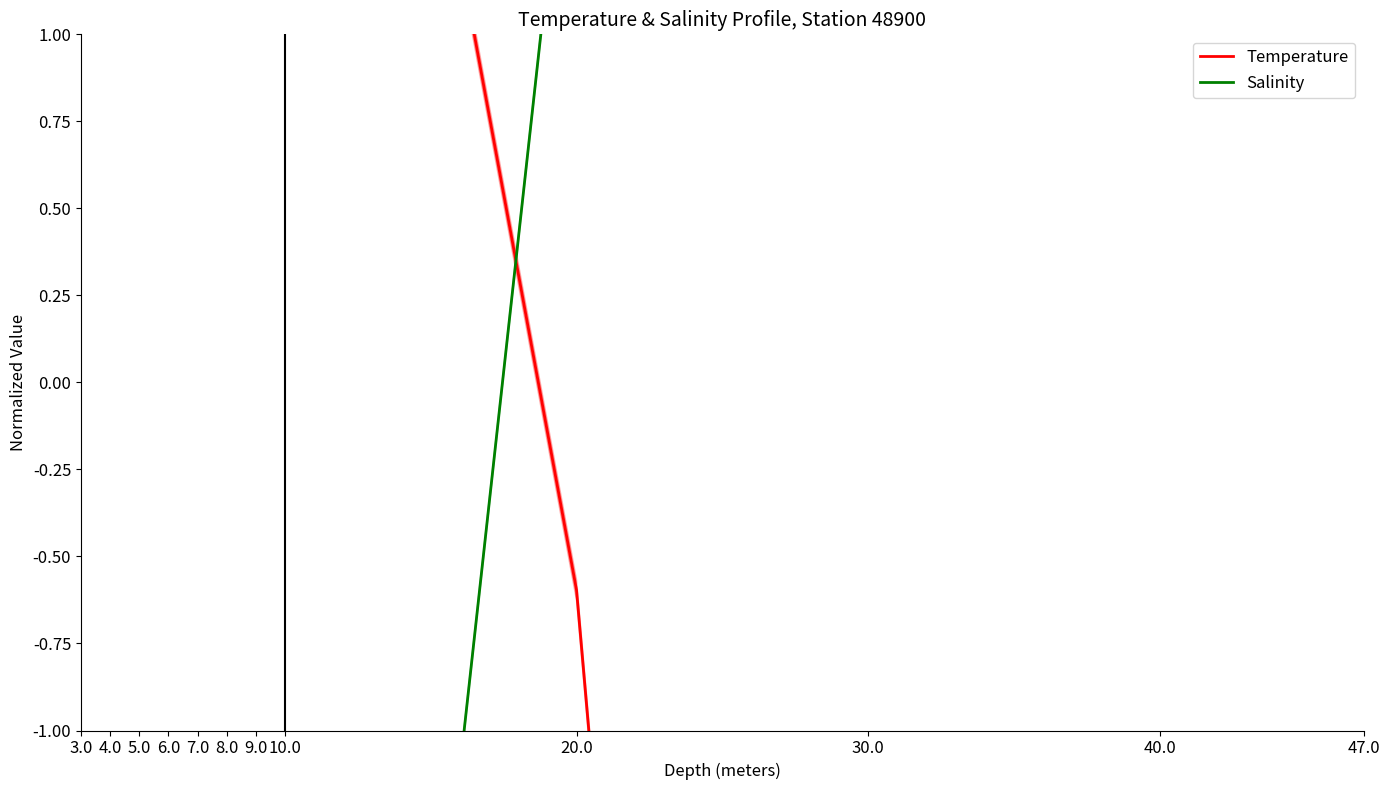

How many lines are shown in the chart?

2